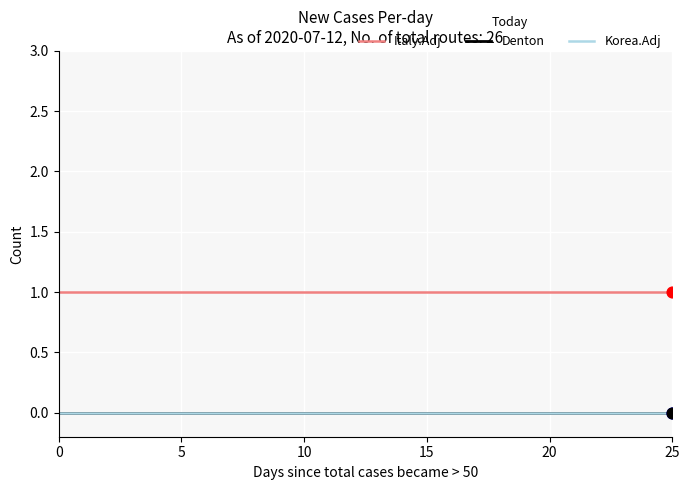

Which series has the largest total across all categories?

Italy.Adj